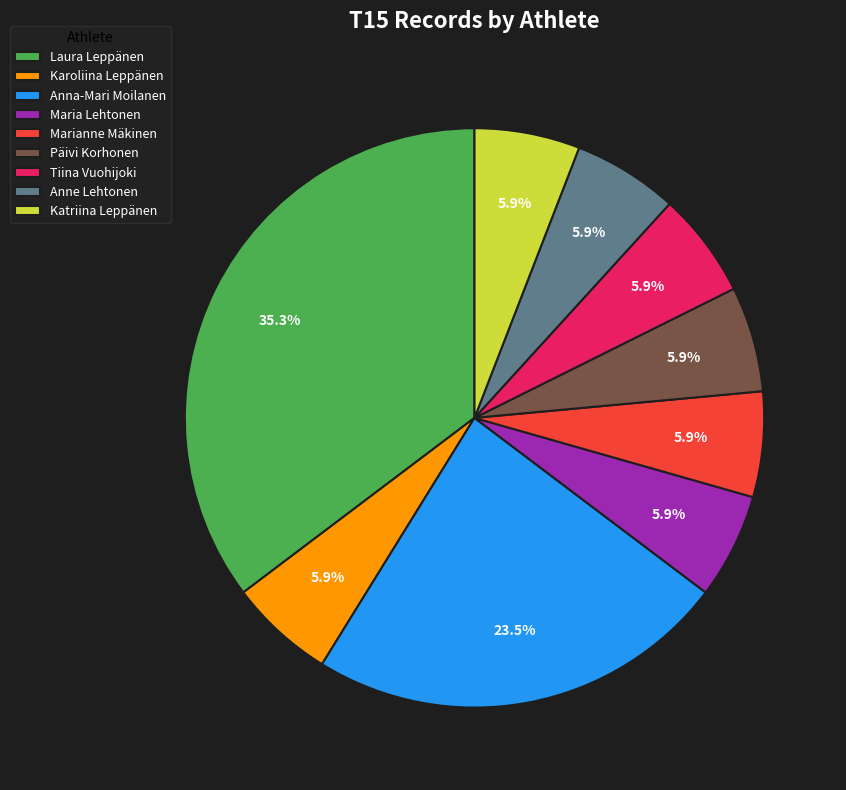

Combined, do Anna-Mari Moilanen and Päivi Korhonen account for over 50%?

No